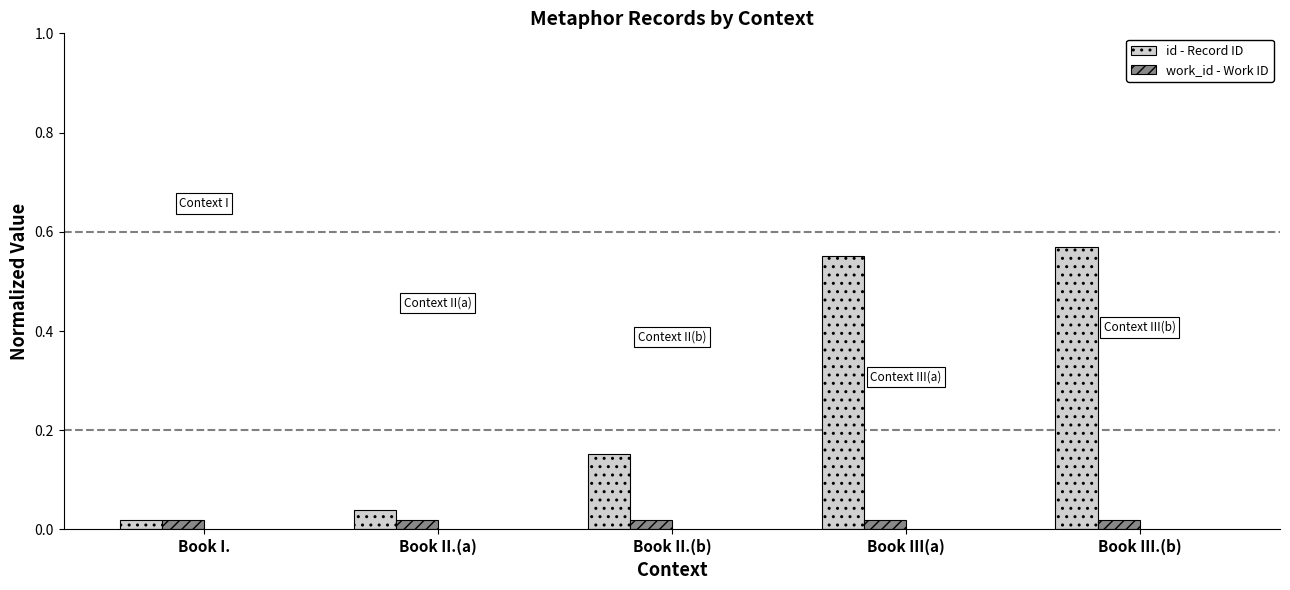

What is the difference between the highest and lowest values at Book III.(b)?

0.5